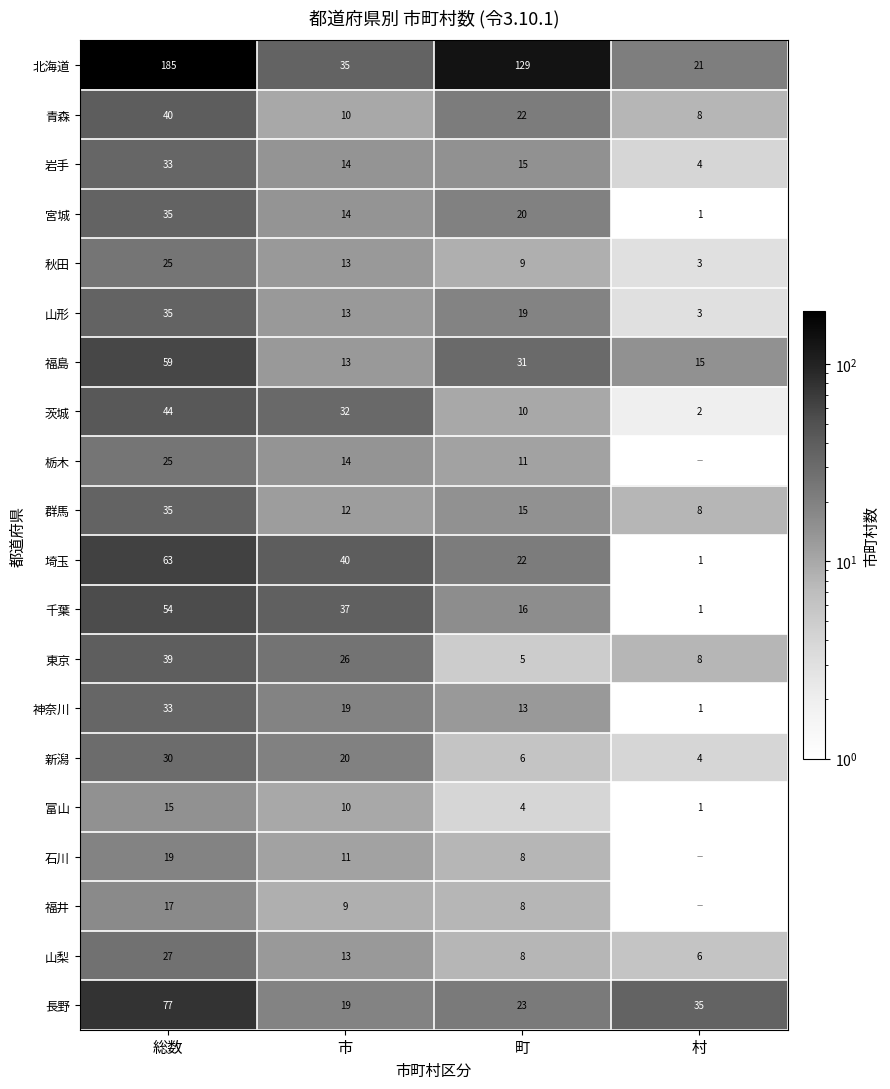

What is the sum of the 新潟 values at 村 and 総数?

34